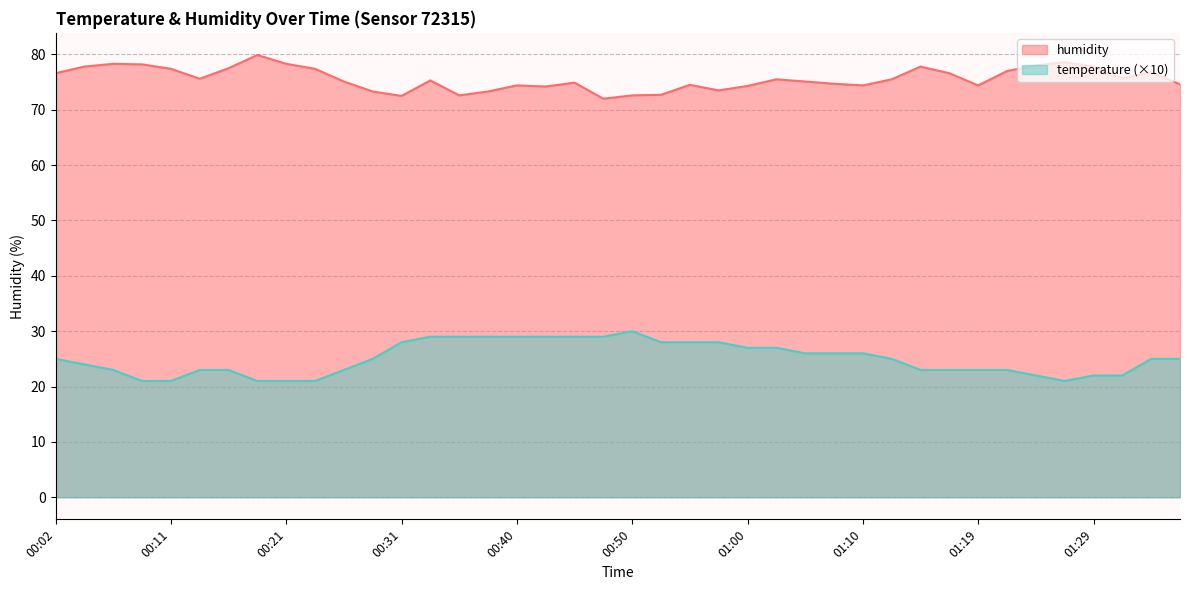

What is the greatest value displayed?

79.9